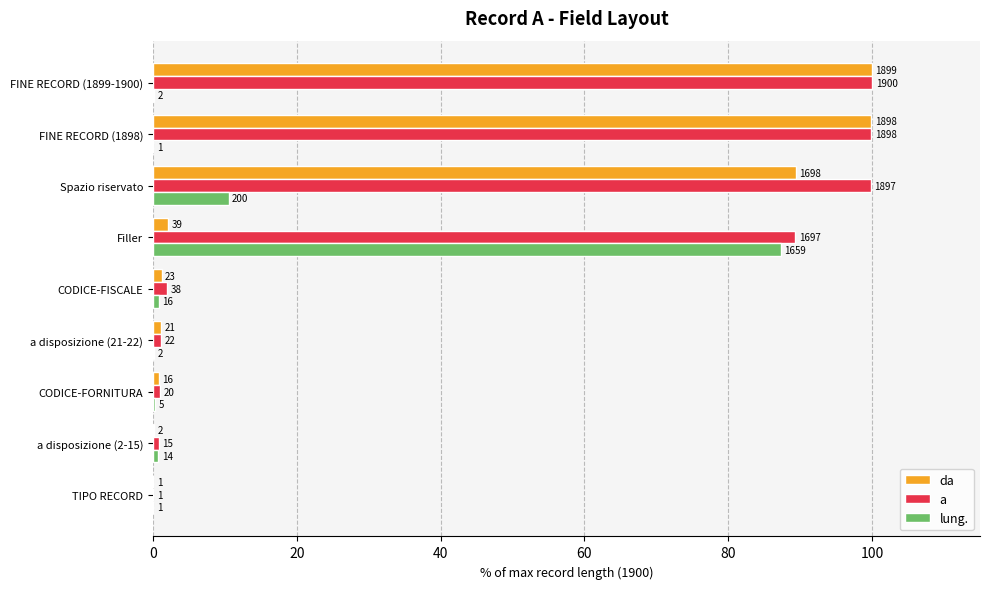

Reading left to right, extract all data points from this chart.

da: 0.1	0.1	0.8	1.1	1.2	2.1	89.4	99.9	99.9
a: 0.1	0.8	1.1	1.2	2.0	89.3	99.8	99.9	100.0
lung.: 0.1	0.7	0.3	0.1	0.8	87.3	10.5	0.1	0.1